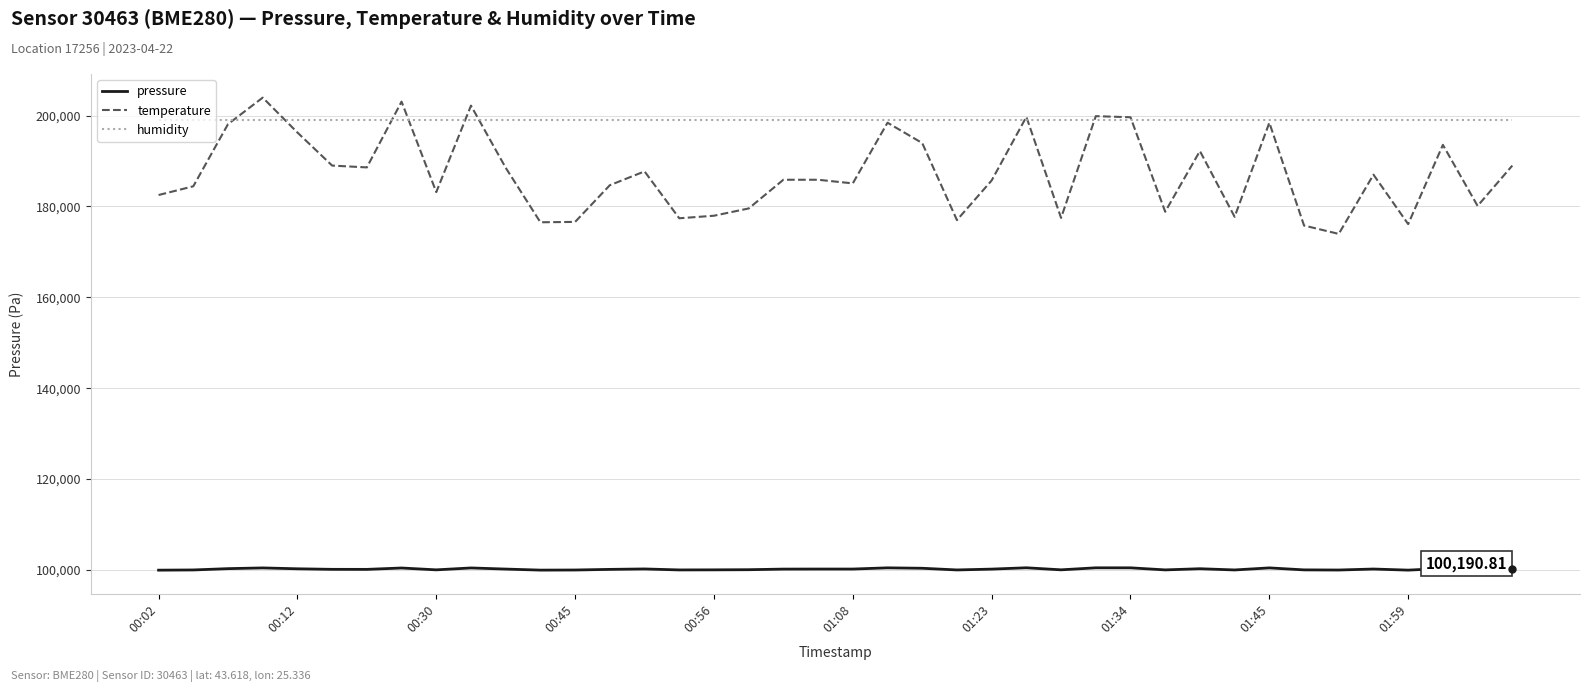

True or false: pressure and humidity cross at least once.

False